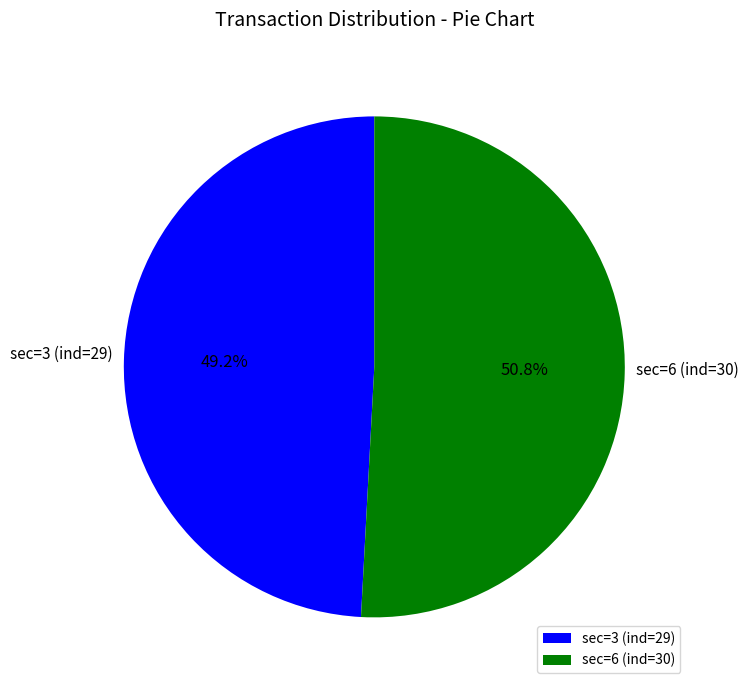

Which category has the smallest portion of the pie?

sec=3 (ind=29)